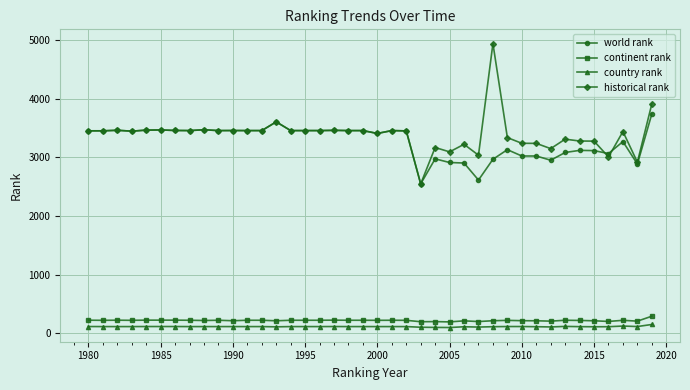

At how many categories does at least one series exceed 1383?

40